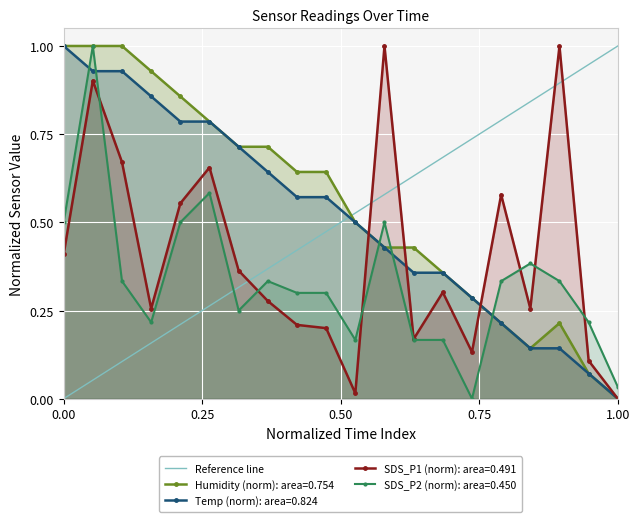

Which category has the lowest value in the Humidity (norm): area=0.754 series?

1.00